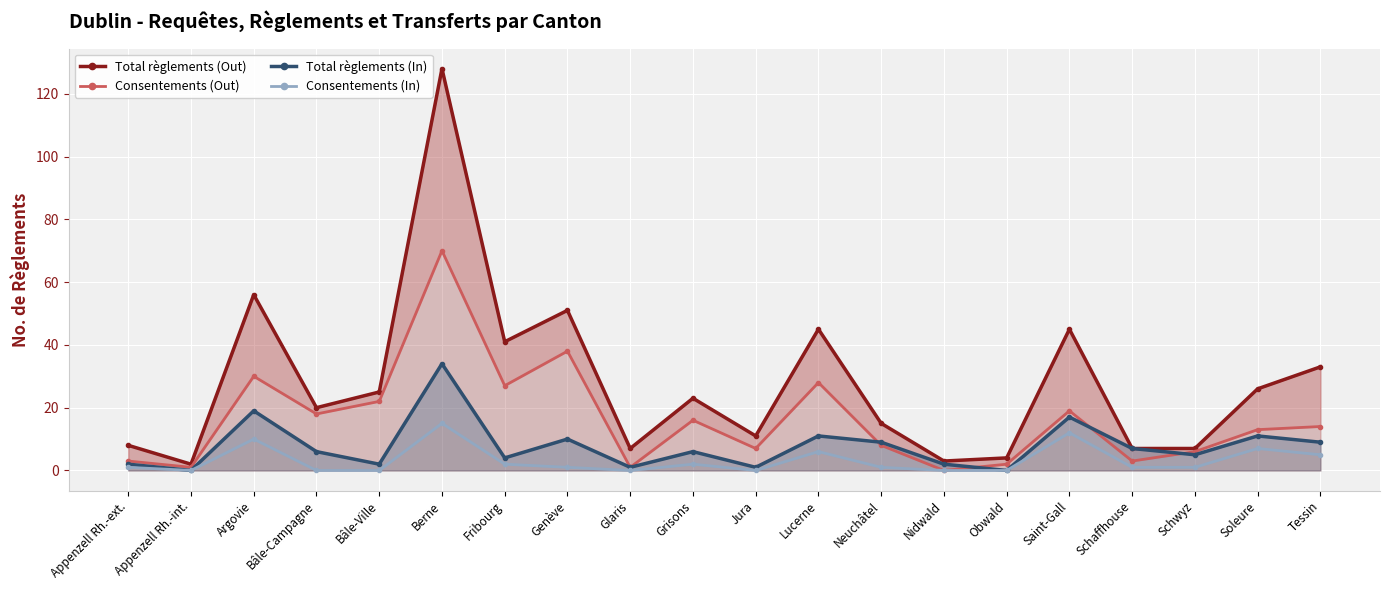

Where is the first local minimum for Total règlements (Out)?

Appenzell Rh.-int.